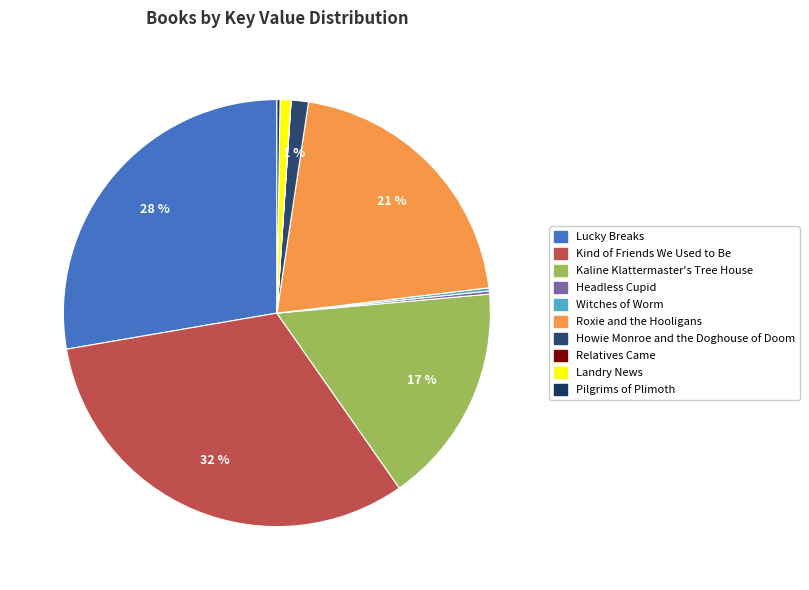

What is the smallest slice in the pie chart?

Relatives Came